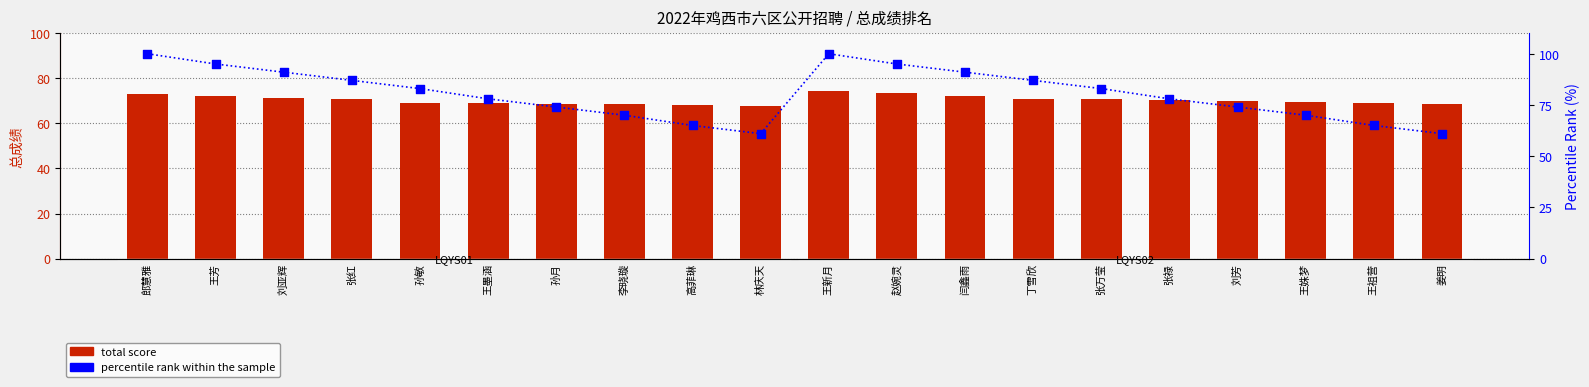

Is the value of total score at 王芳 greater than the value of percentile rank within the sample at 高菲琳?

Yes